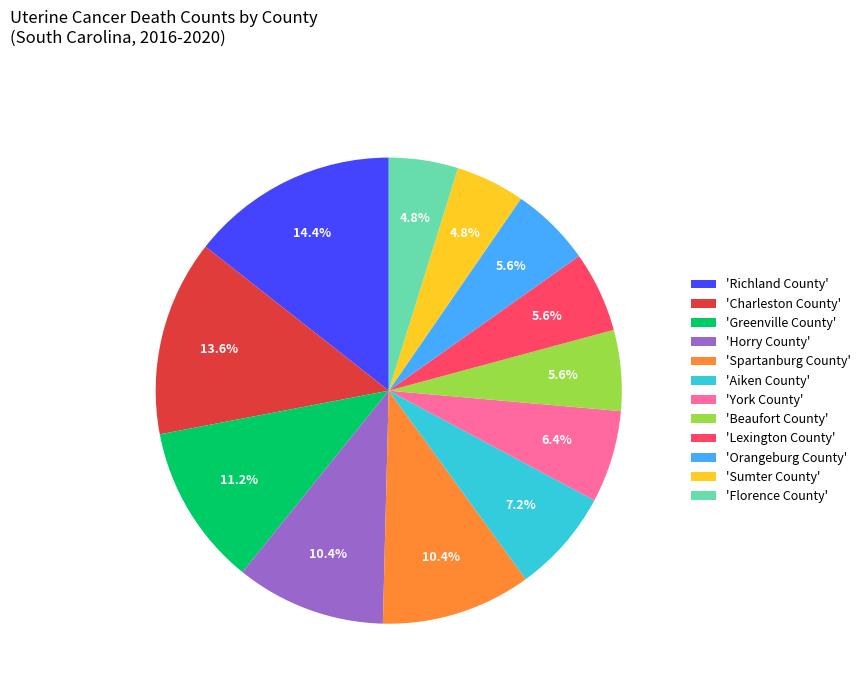

Which slice is the largest?

'Richland County'